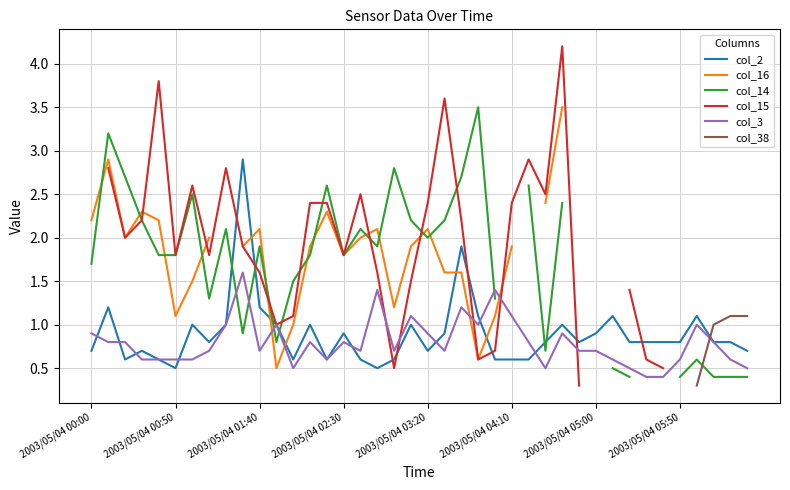

How many intersections are there between col_38 and col_14?

1